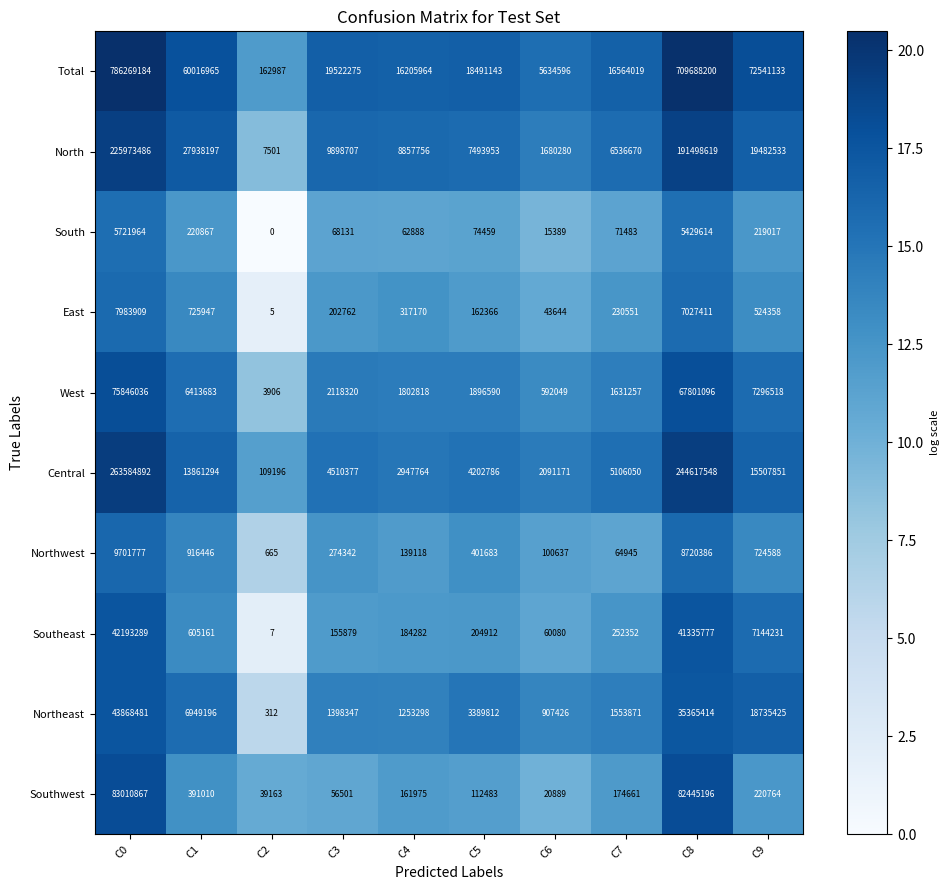

How many series are shown in this chart?

10